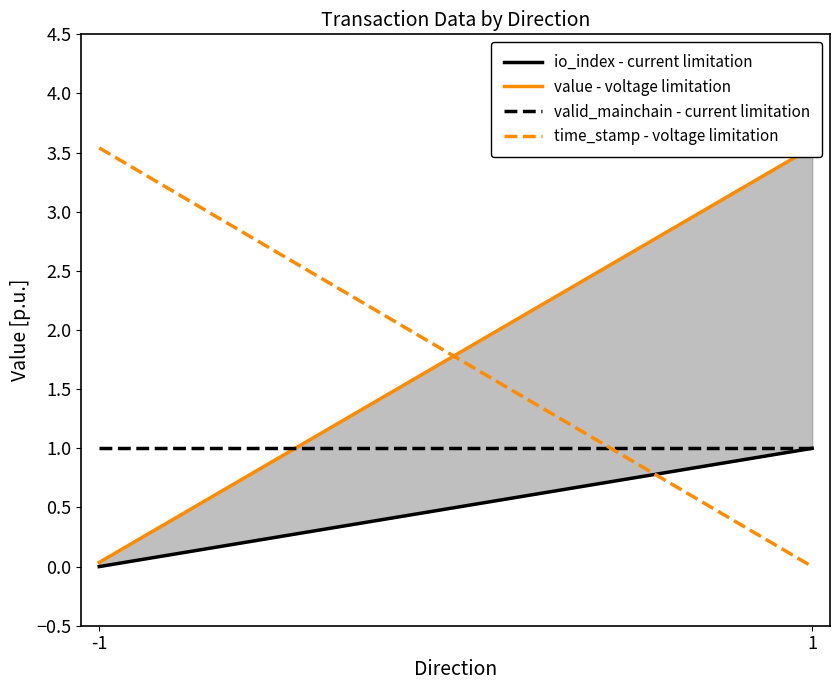

How many lines are shown in the chart?

4